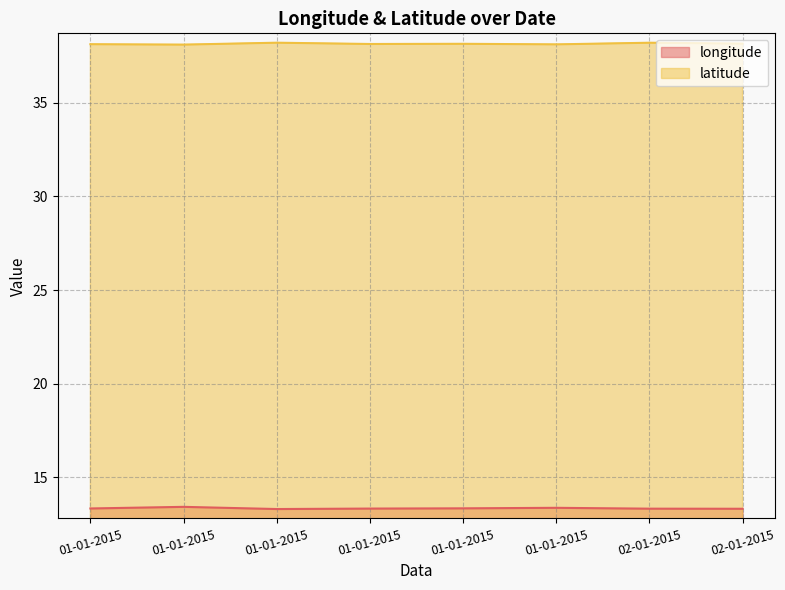

True or false: latitude and longitude intersect in this chart.

False